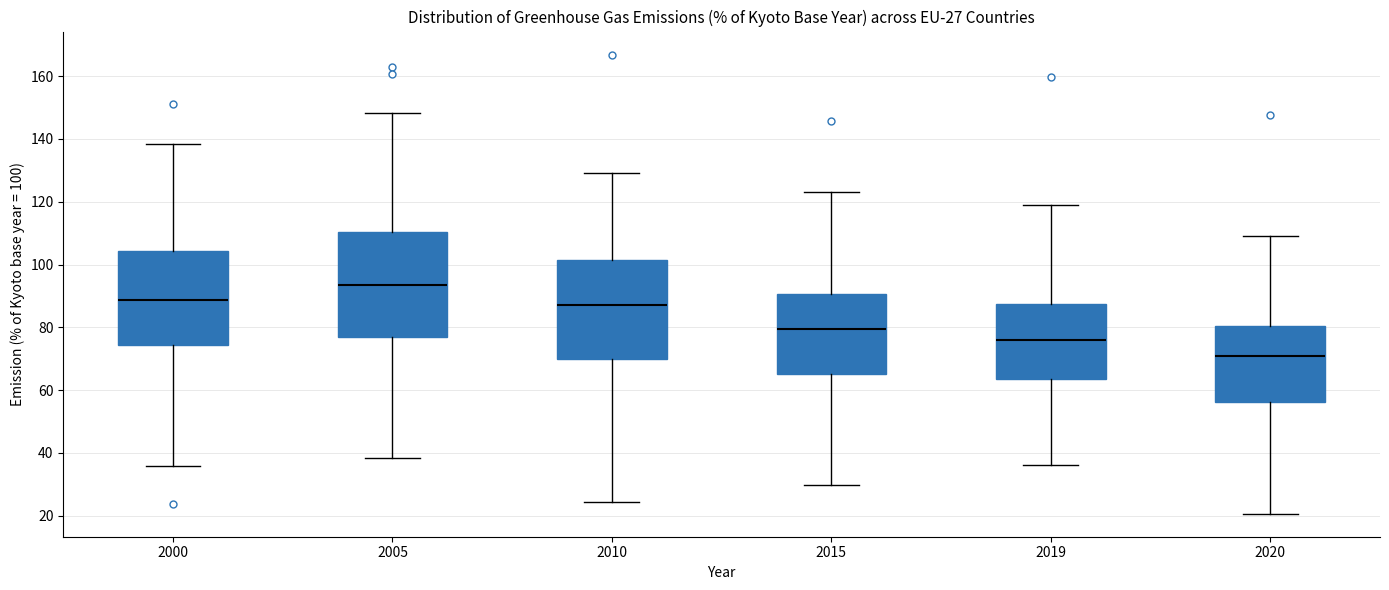

Which box's median line is the lowest?

2020